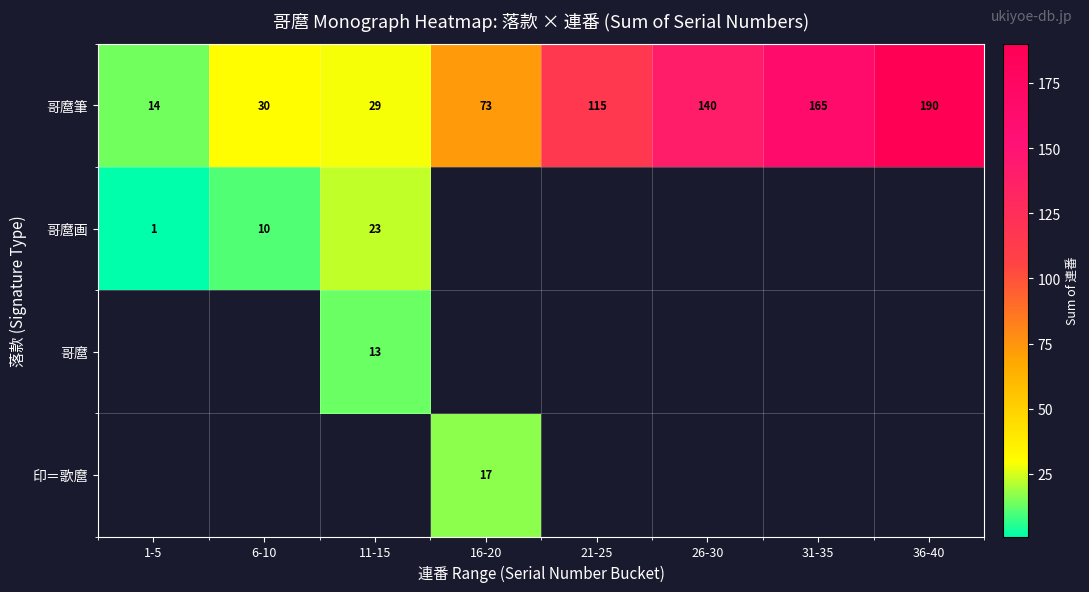

What is the approximate value of 哥麿筆 at 21-25, to the nearest 50?

100